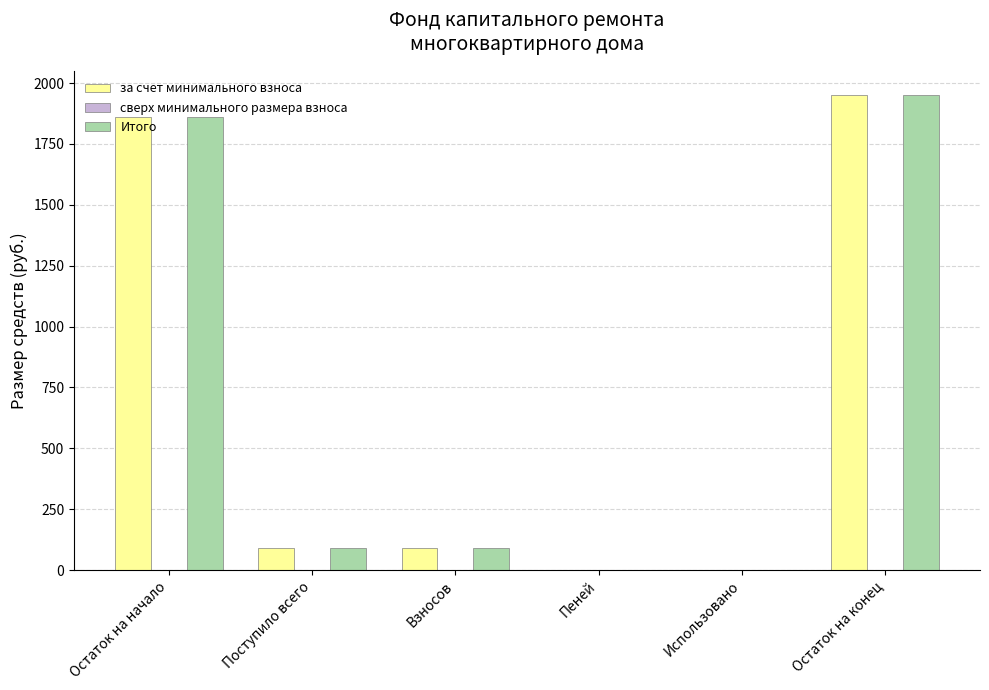

The за счет минимального взноса series shows 92.4 at Поступило всего. True or false?

True